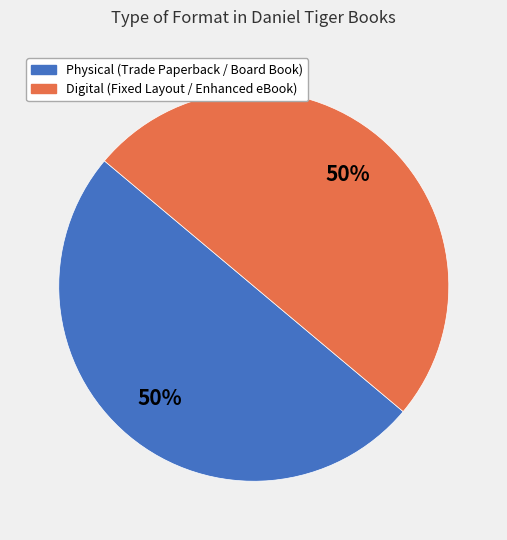

Count the number of slices in the pie.

2